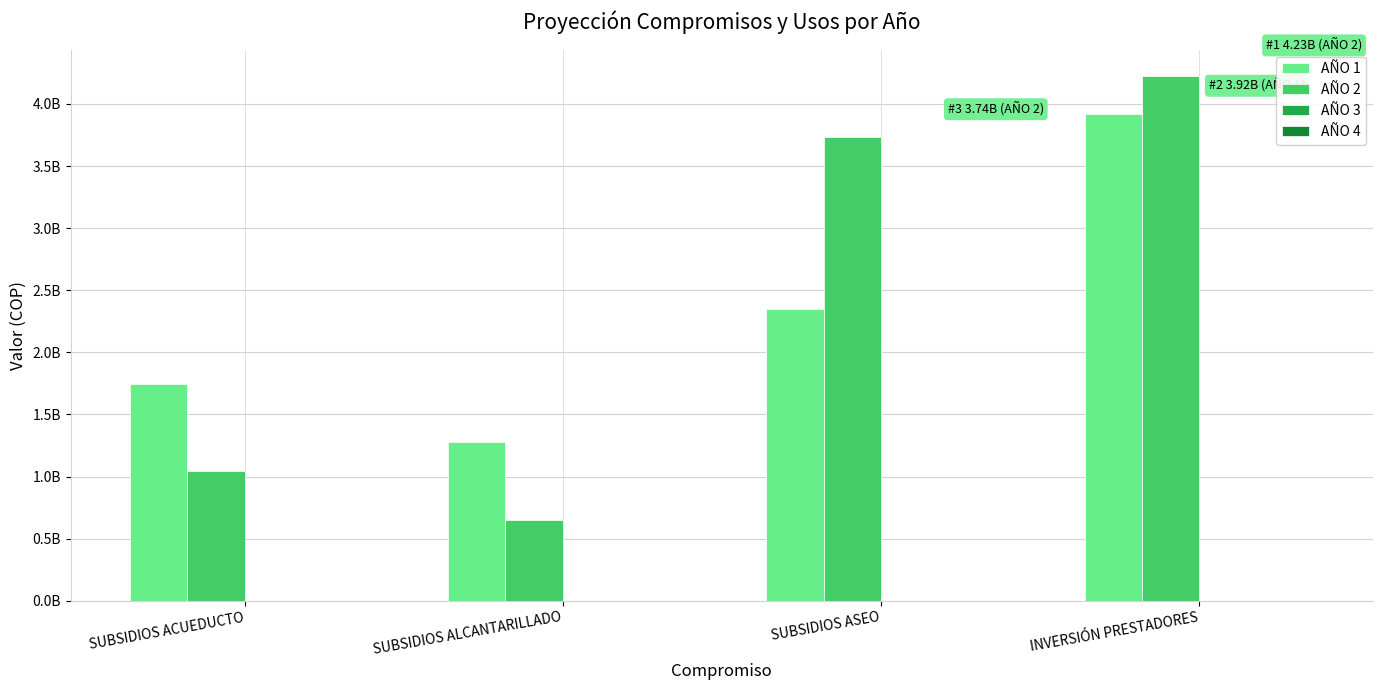

Where is AÑO 1 nearest to the value 2595479682?

SUBSIDIOS ASEO